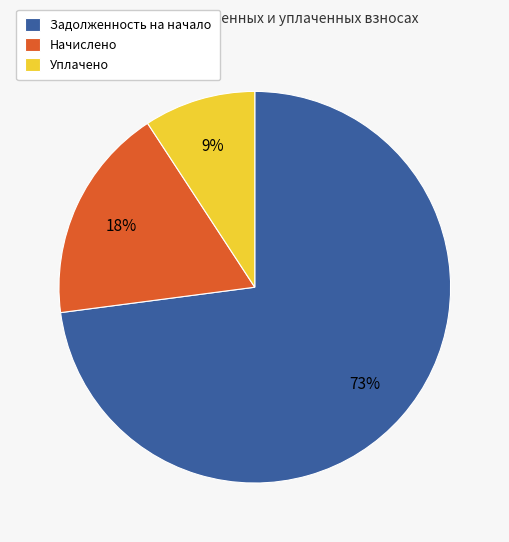

Do Начислено and Уплачено together represent more than half of the pie?

No